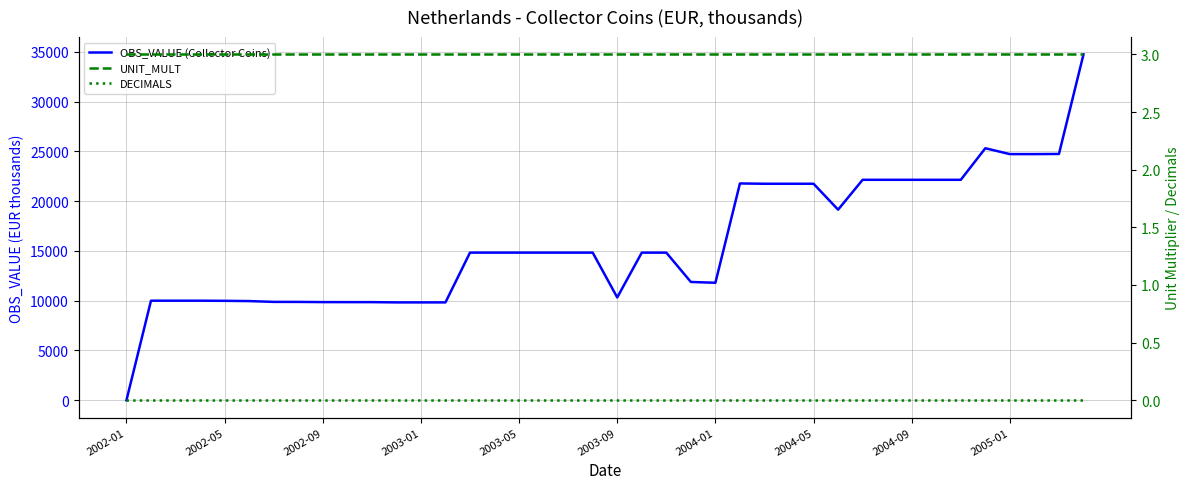

Which series changed the most between 15 and 30?

OBS_VALUE (Collector Coins)